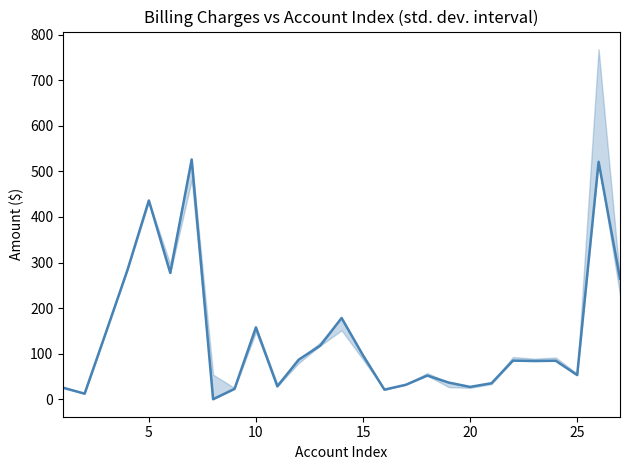

What is the difference between the maximum and second lowest values?

514.1